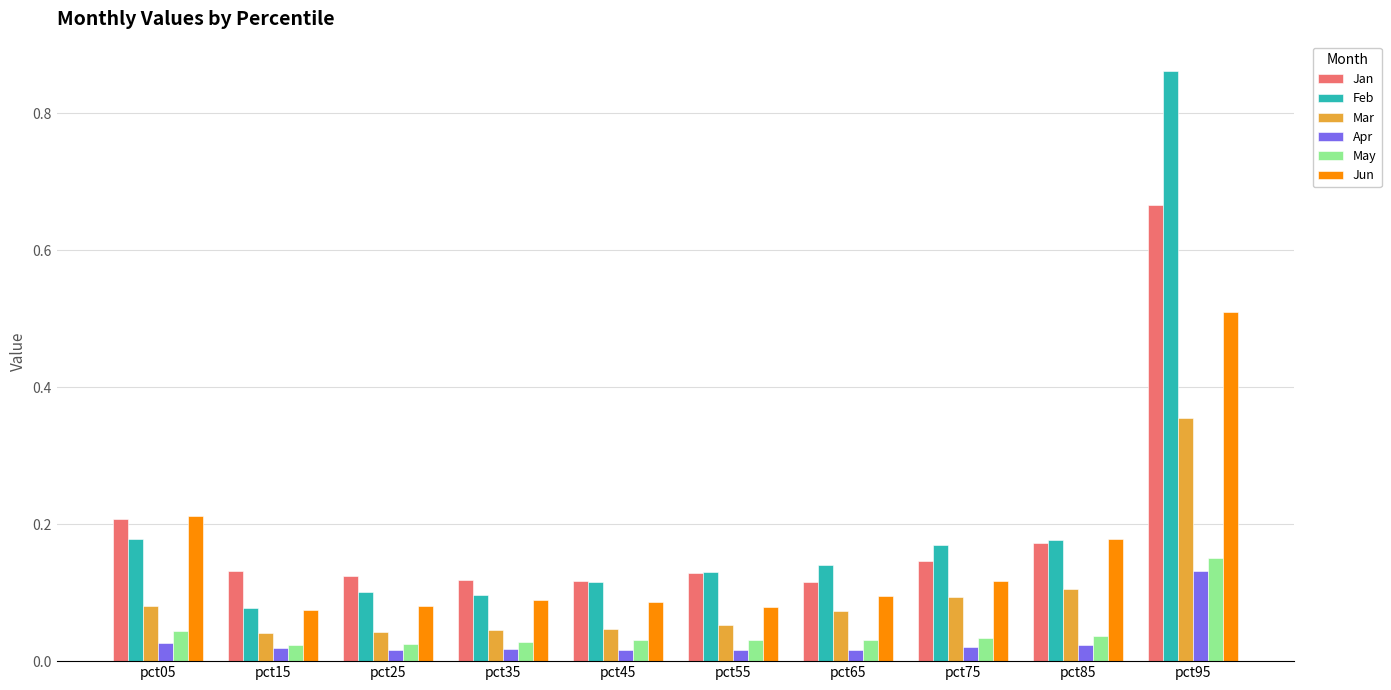

Are the bars grouped side by side (vs. stacked)?

Yes